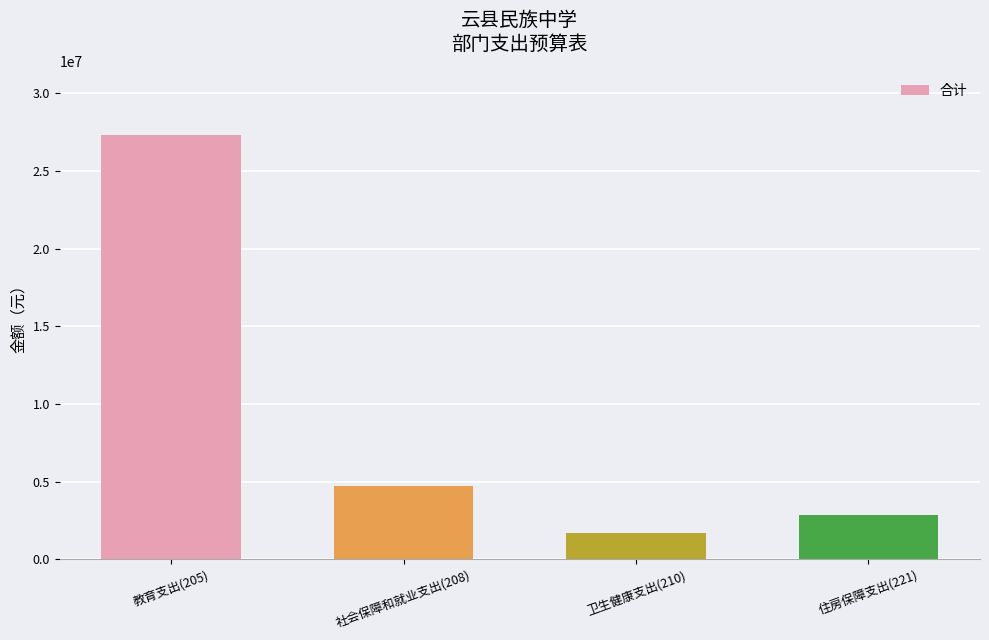

List the labels in order of value, smallest first.

卫生健康支出(210), 住房保障支出(221), 社会保障和就业支出(208), 教育支出(205)